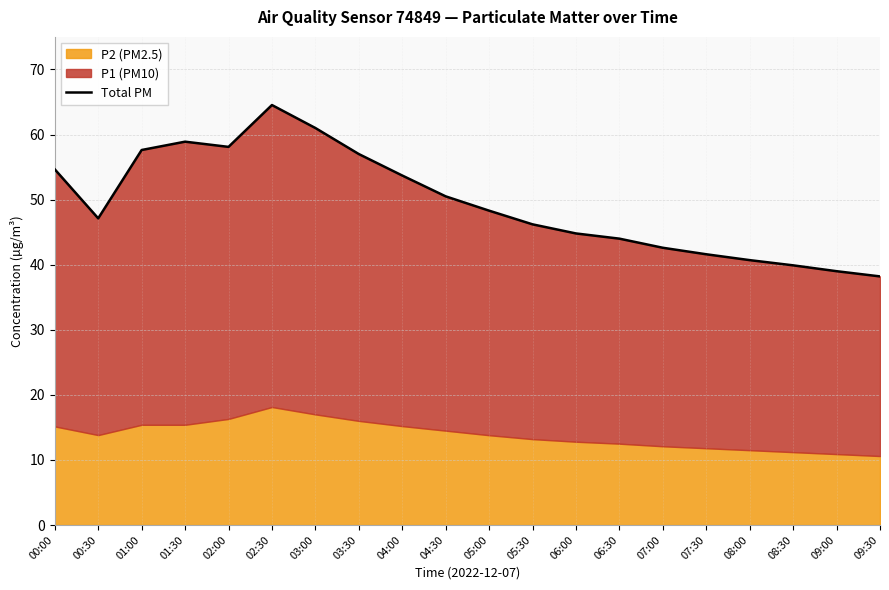

How many interior local peaks (higher than both neighbors) does the data have?

2